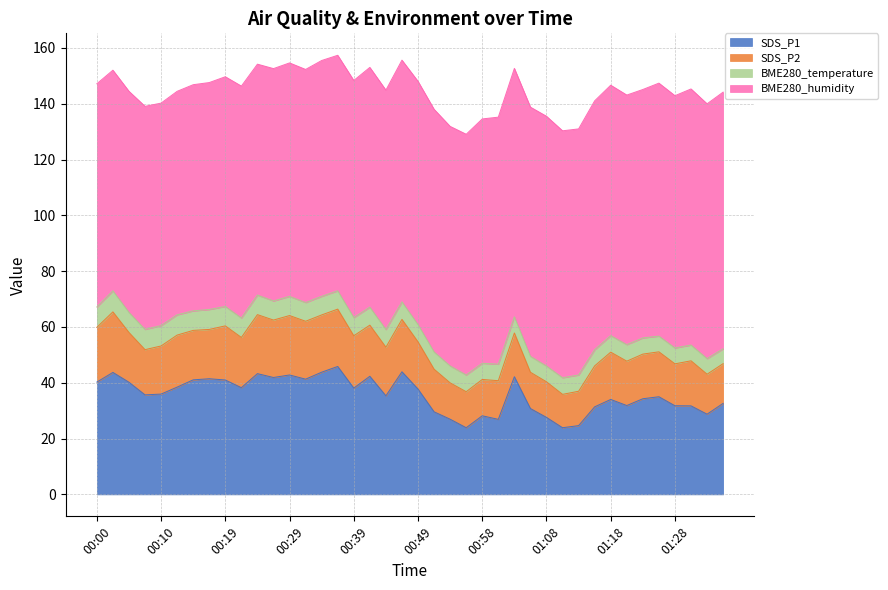

Which label corresponds to the largest value in the chart?

01:35